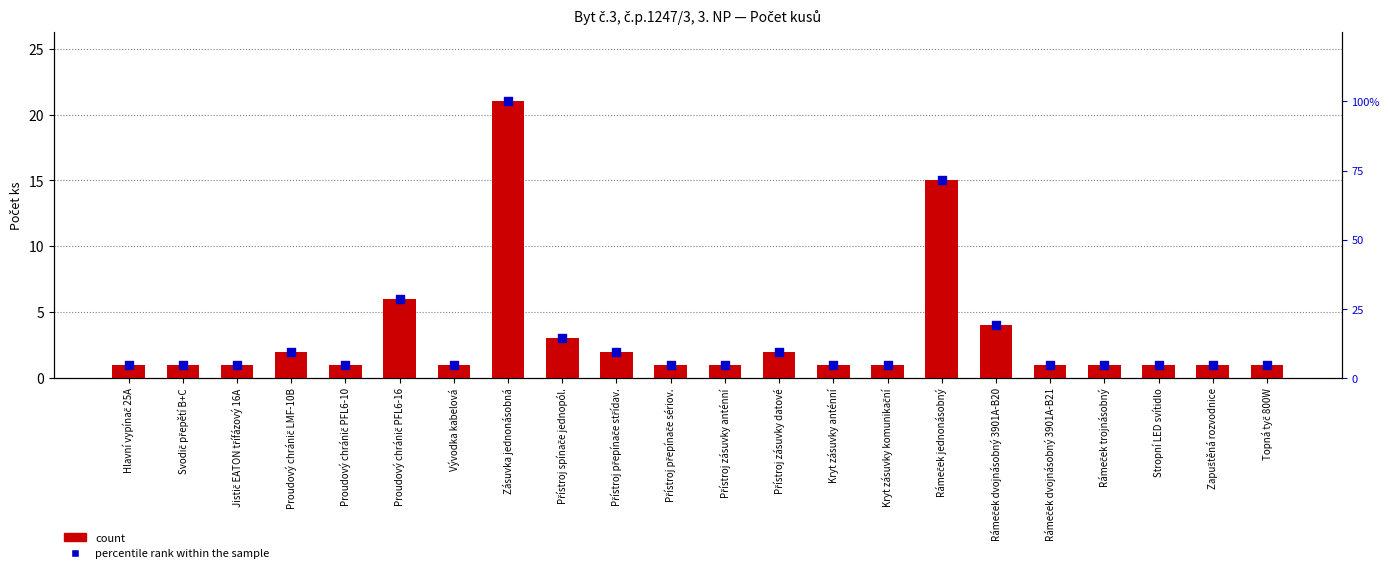

Which series contains the highest Y value?

percentile rank within the sample